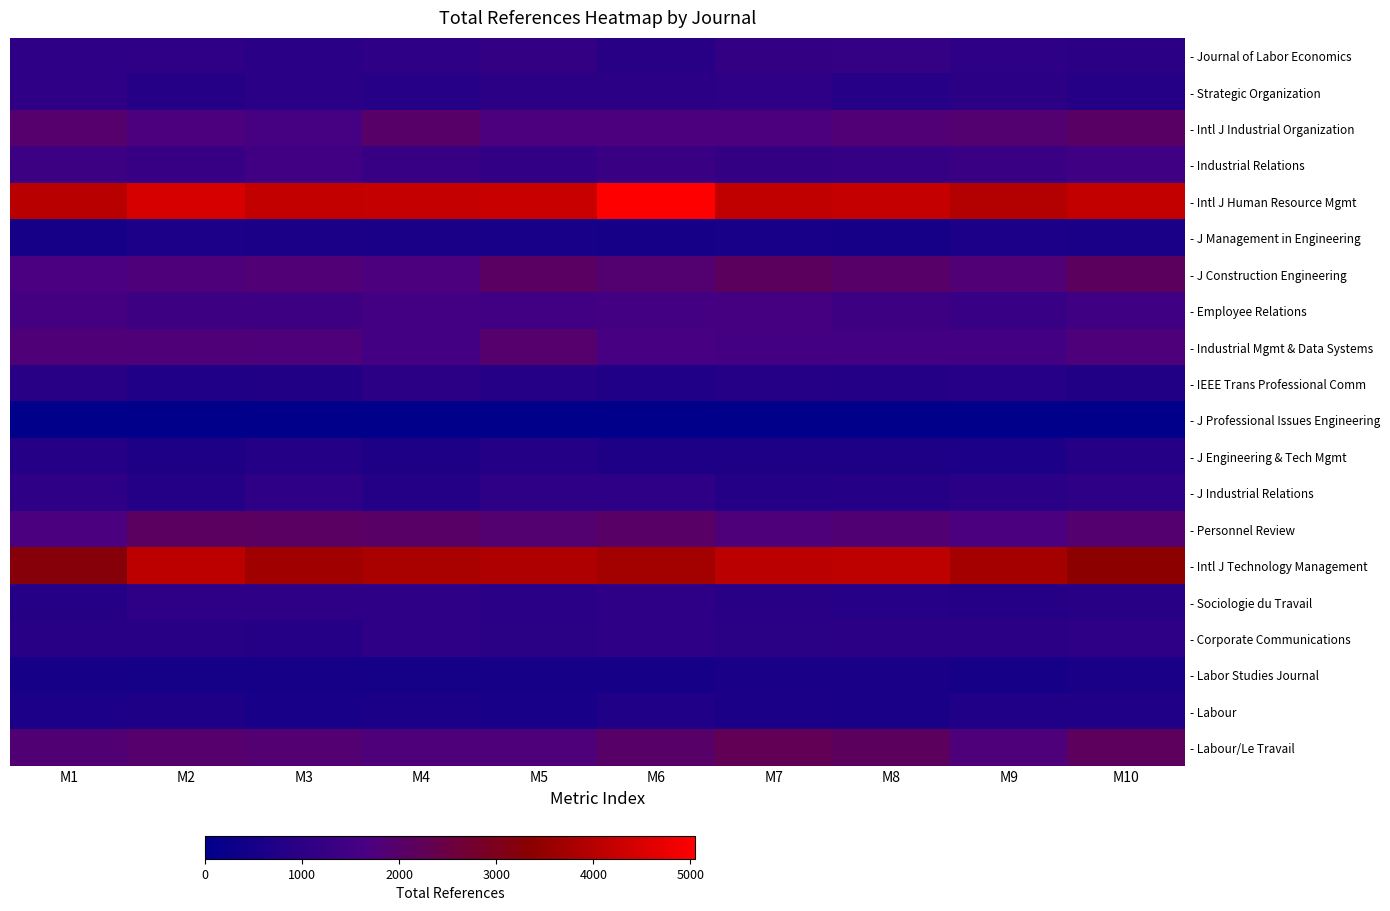

Reading right to left, extract all data points from this chart.

- Journal of Labor Economics: M10=997.1	M9=1005.5	M8=1192.3	M7=1143.6	M6=899.8	M5=1161.1	M4=1012.0	M3=928.3	M2=1082.1	M1=1007.6
- Strategic Organization: M10=835.4	M9=982.5	M8=874.6	M7=1057.3	M6=983.7	M5=980.0	M4=880.2	M3=943.6	M2=842.8	M1=1072.8
- Intl J Industrial Organization: M10=2068.8	M9=1908.5	M8=1833.5	M7=1734.8	M6=1732.8	M5=1741.9	M4=2016.0	M3=1578.7	M2=1720.6	M1=1962.7
- Industrial Relations: M10=1452.7	M9=1319.0	M8=1227.0	M7=1152.3	M6=1308.4	M5=1134.1	M4=1248.9	M3=1465.2	M2=1252.7	M1=1343.6
- Intl J Human Resource Mgmt: M10=4170.4	M9=3944.3	M8=4206.7	M7=4130.0	M6=5046.8	M5=4242.0	M4=4201.5	M3=4171.6	M2=4437.7	M1=4032.9
- J Management in Engineering: M10=611.0	M9=641.6	M8=502.0	M7=570.3	M6=539.2	M5=552.4	M4=590.5	M3=611.4	M2=632.9	M1=522.8
- J Construction Engineering: M10=2132.3	M9=1842.3	M8=2011.0	M7=2132.8	M6=1894.7	M5=2081.1	M4=1737.3	M3=1837.0	M2=1771.6	M1=1688.9
- Employee Relations: M10=1433.3	M9=1277.4	M8=1411.1	M7=1562.6	M6=1518.1	M5=1468.2	M4=1537.8	M3=1418.5	M2=1416.0	M1=1564.9
- Industrial Mgmt & Data Systems: M10=1776.7	M9=1518.4	M8=1524.0	M7=1500.5	M6=1617.7	M5=1965.6	M4=1536.2	M3=1785.7	M2=1809.8	M1=1814.4
- IEEE Trans Professional Comm: M10=785.1	M9=874.2	M8=794.5	M7=853.7	M6=743.0	M5=843.9	M4=975.3	M3=770.5	M2=735.2	M1=904.1
- J Professional Issues Engineering: M10=0.0	M9=0.0	M8=0.0	M7=0.0	M6=0.0	M5=0.0	M4=0.0	M3=0.0	M2=0.0	M1=0.0
- J Engineering & Tech Mgmt: M10=842.7	M9=643.8	M8=694.2	M7=690.2	M6=676.5	M5=801.2	M4=684.9	M3=815.2	M2=678.6	M1=859.2
- J Industrial Relations: M10=1046.2	M9=937.4	M8=834.5	M7=827.5	M6=1054.4	M5=1007.1	M4=795.4	M3=1057.1	M2=812.1	M1=1027.2
- Personnel Review: M10=1935.3	M9=1708.3	M8=1855.1	M7=1770.3	M6=2033.0	M5=1895.2	M4=2037.1	M3=2081.4	M2=2111.6	M1=1700.4
- Intl J Technology Management: M10=3402.4	M9=3730.7	M8=4095.9	M7=4050.0	M6=3718.1	M5=3865.6	M4=3796.9	M3=3680.0	M2=4074.4	M1=3233.8
- Sociologie du Travail: M10=901.3	M9=851.8	M8=871.0	M7=893.9	M6=1049.2	M5=942.2	M4=1008.9	M3=1063.5	M2=1031.3	M1=854.3
- Corporate Communications: M10=1010.1	M9=1000.2	M8=994.9	M7=951.3	M6=1032.2	M5=952.5	M4=1023.0	M3=829.2	M2=890.5	M1=890.4
- Labor Studies Journal: M10=611.0	M9=527.4	M8=588.9	M7=579.3	M6=494.7	M5=534.1	M4=476.2	M3=496.2	M2=480.1	M1=550.1
- Labour: M10=723.2	M9=732.9	M8=597.0	M7=621.5	M6=724.3	M5=555.7	M4=620.5	M3=559.6	M2=683.8	M1=634.8
- Labour/Le Travail: M10=2161.4	M9=1777.2	M8=2130.5	M7=2276.2	M6=2017.5	M5=1759.4	M4=1764.2	M3=1889.5	M2=1958.2	M1=1869.1